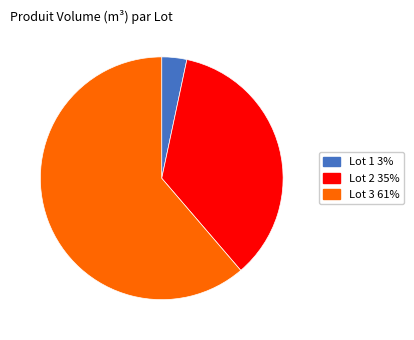

Which slice is the largest?

Lot 3